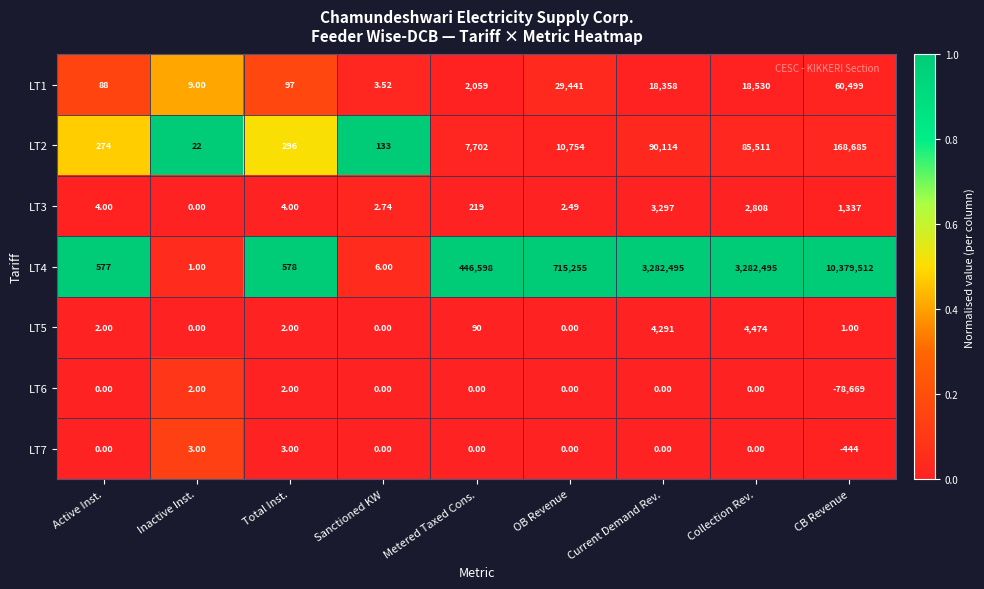

At which label does LT4 reach its minimum?

Inactive Inst.